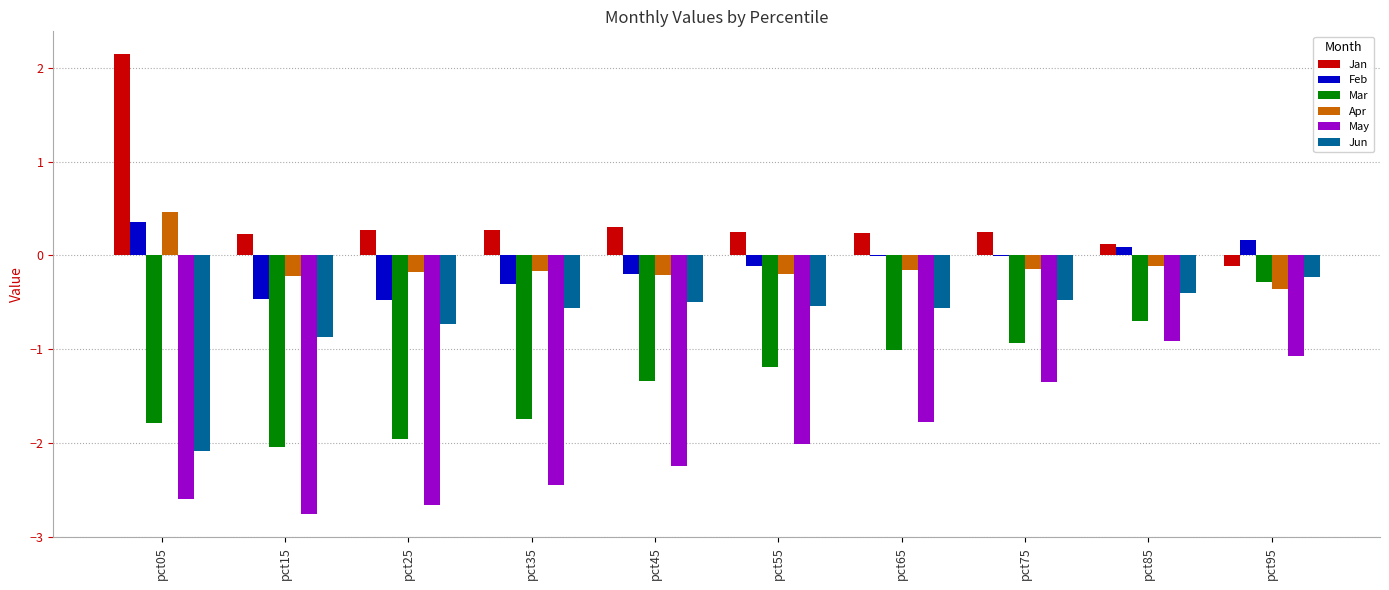

What is the sum of all Jun values?

-7.0